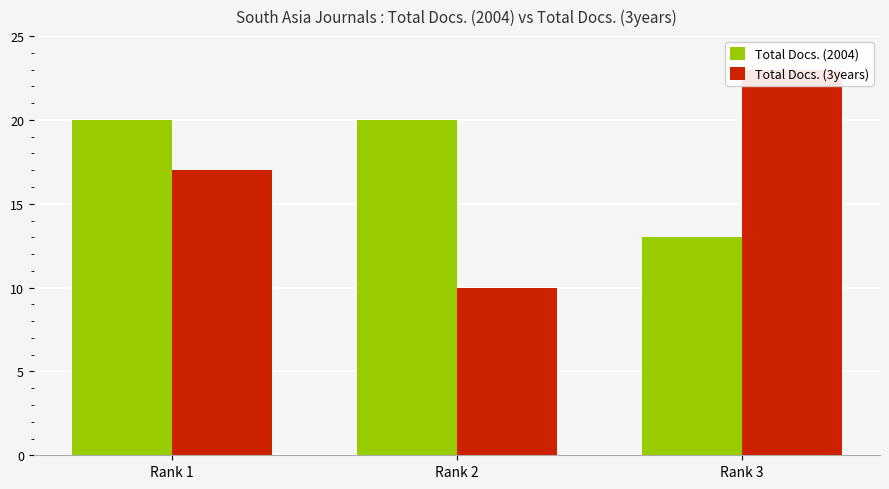

Reading left to right, list all the values displayed in this chart.

Total Docs. (2004): 20	20	13
Total Docs. (3years): 17	10	23